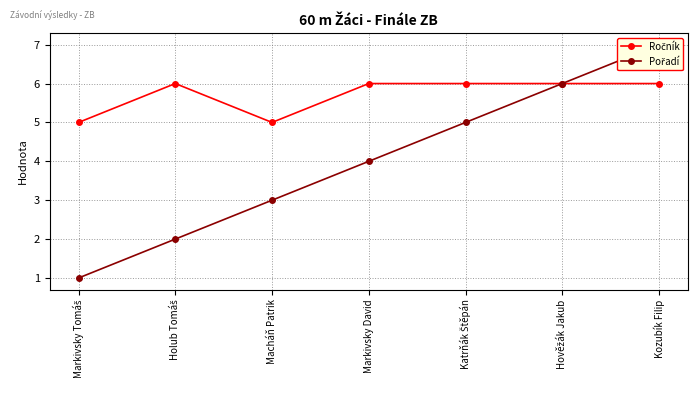

Which label corresponds to the smallest value in the chart?

Markivsky Tomáš